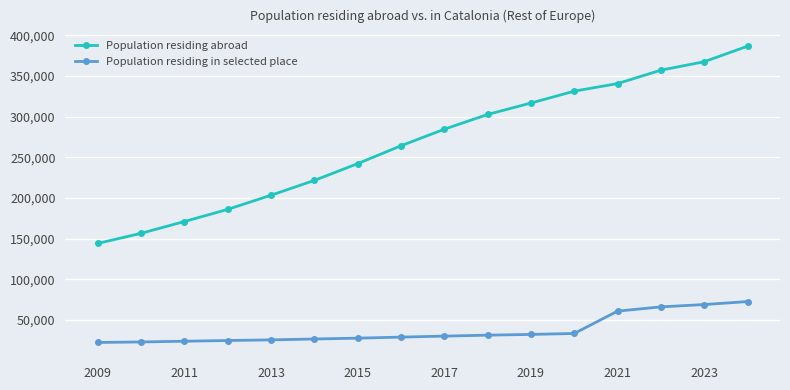

Which category has the lowest value in the Population residing abroad series?

2009